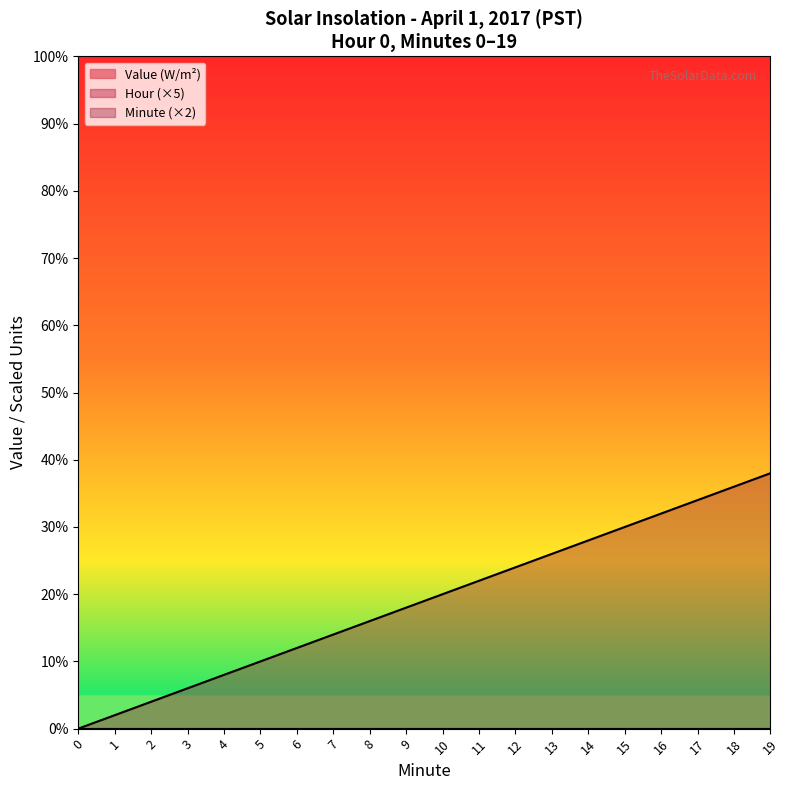

Rank the series by their maximum value, from lowest to highest.

Value (W/m^2), Hour, Minute